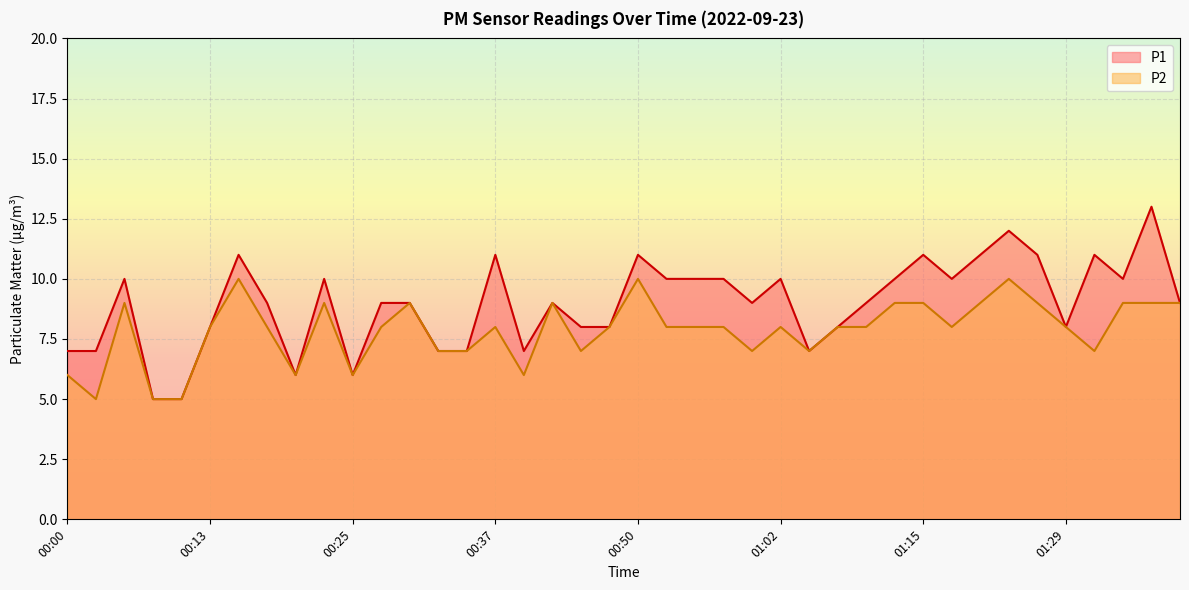

True or false: P1 has a value of 5 at 01:00.

False